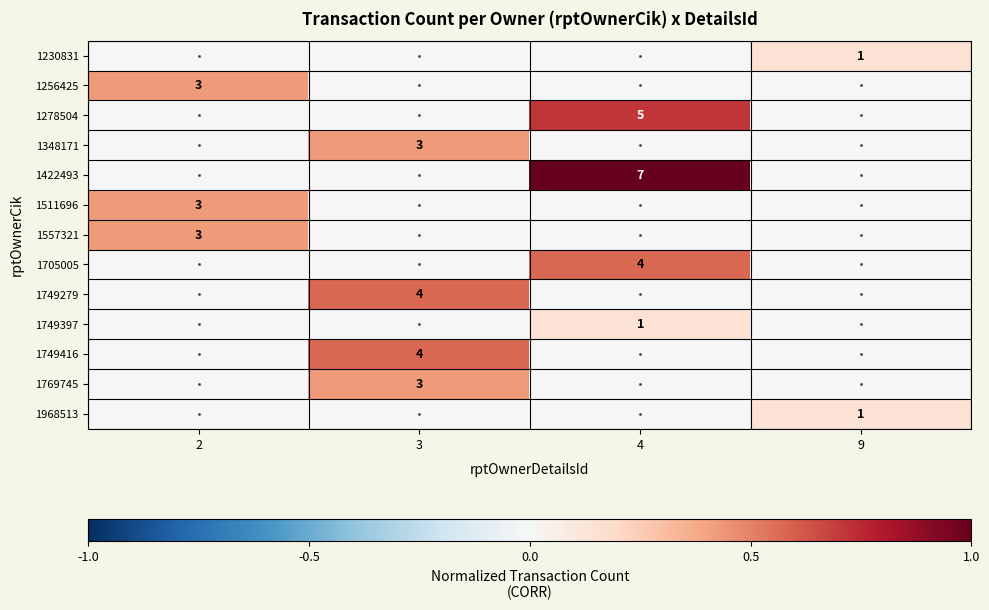

The 1968513 series shows 2 at 9. True or false?

False